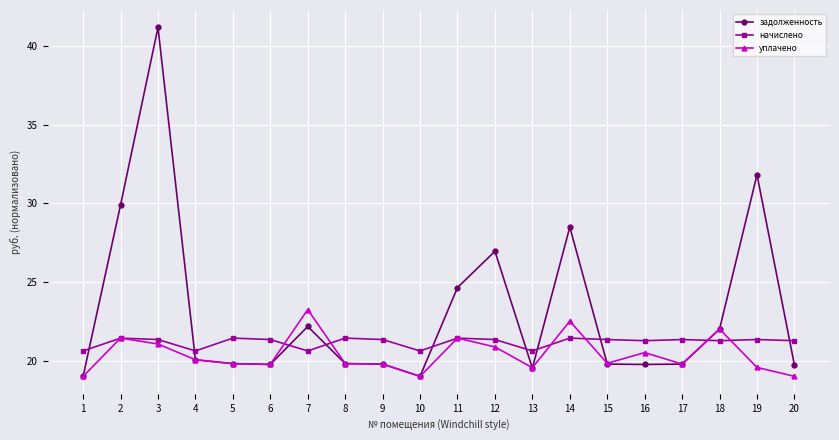

What is the value of the задолженность point at the 2nd from the left?

29.9